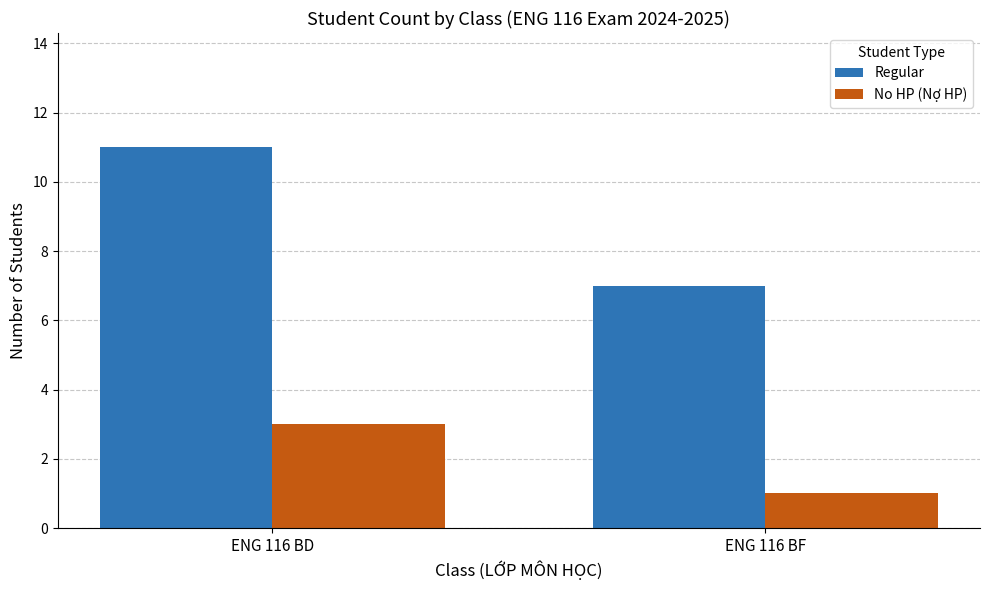

Read the Regular value at ENG 116 BF.

7